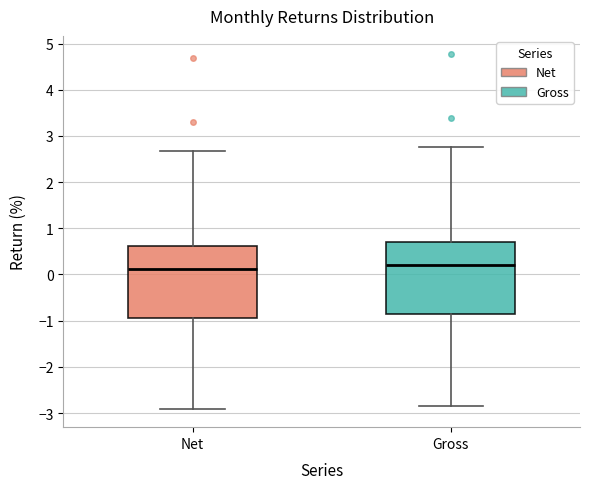

Reading left to right, transcribe this box plot: for each box, give where its median line is, the range the box spans, and where its two whiskers end, as read against the y-axis. The values are not printed on the chart, so give them approximately, as read against the axis.

Net: median 0.1, box -0.9 to 0.6, whiskers -2.9 to 2.7
Gross: median 0.2, box -0.9 to 0.7, whiskers -2.8 to 2.8